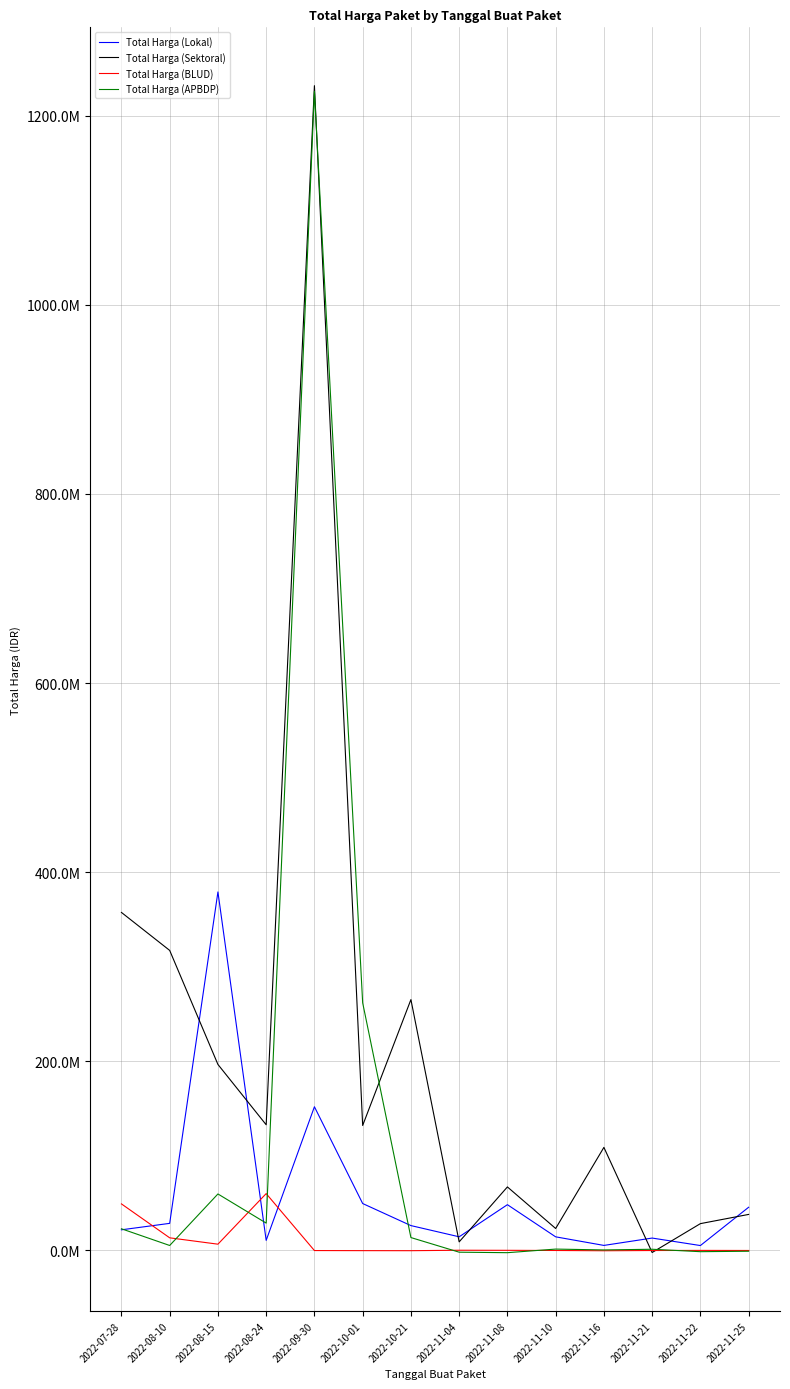

What is the spread (max minus min) of values at 2022-08-24?

122241708.7